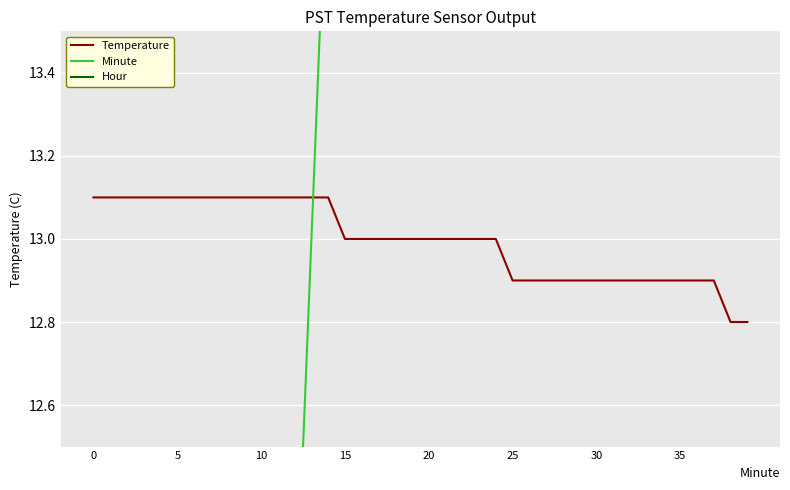

Is it true that Hour equals 0.0 at 19?

True